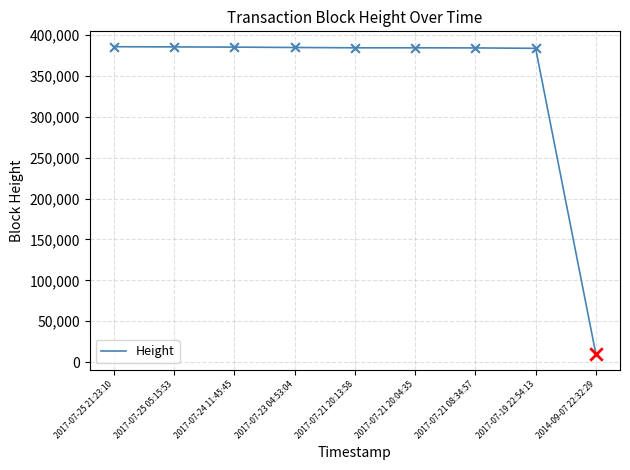

What is the ratio of the value at 2017-07-21 08:34:57 to the value at 2017-07-19 22:54:13?

1.0